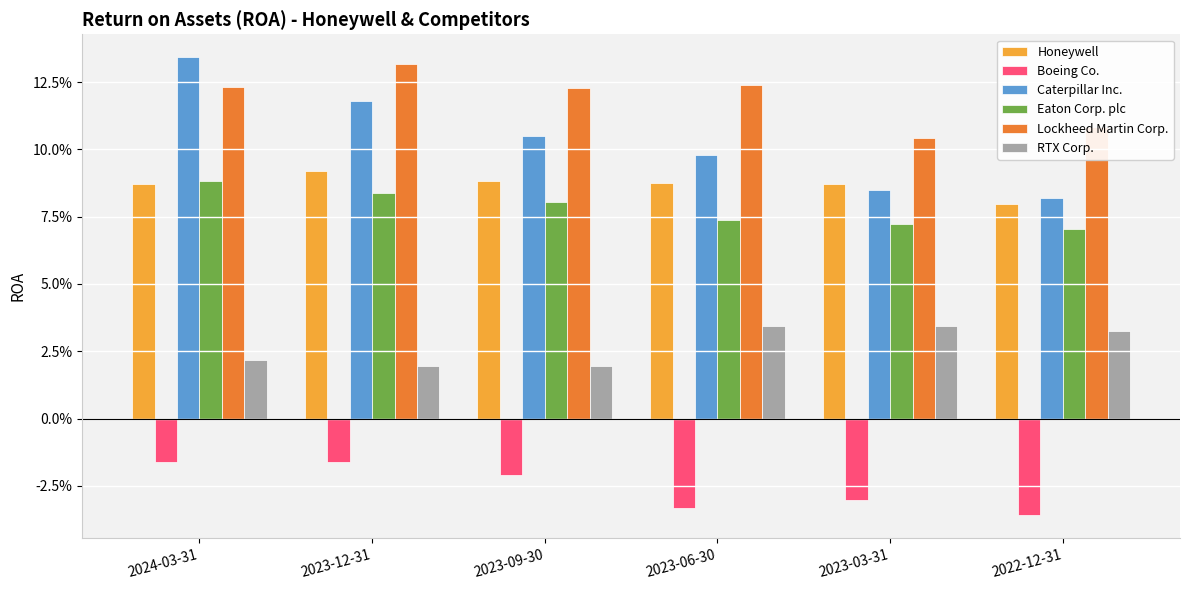

List the series in order of their peak value, lowest first.

Boeing Co., RTX Corp., Eaton Corp. plc, Honeywell, Lockheed Martin Corp., Caterpillar Inc.